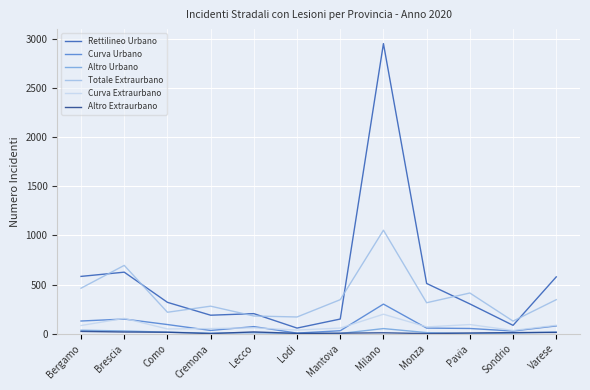

What is the difference between the highest and lowest values at Monza?

510